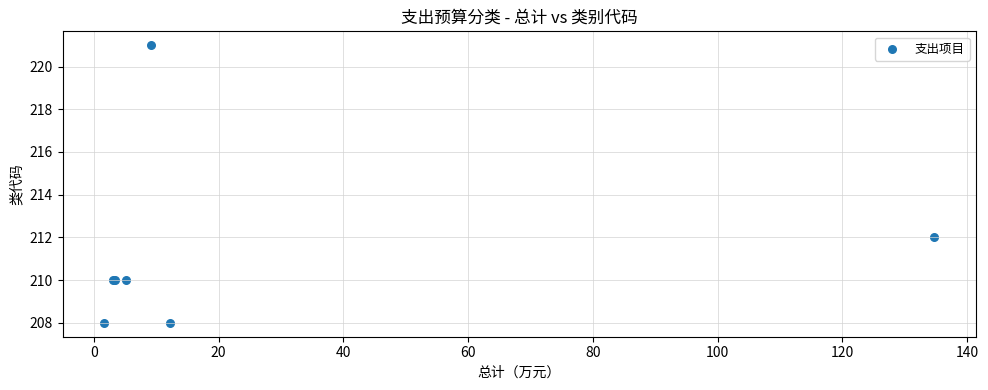

What Y value in the scatter plot is closest to 214?

212